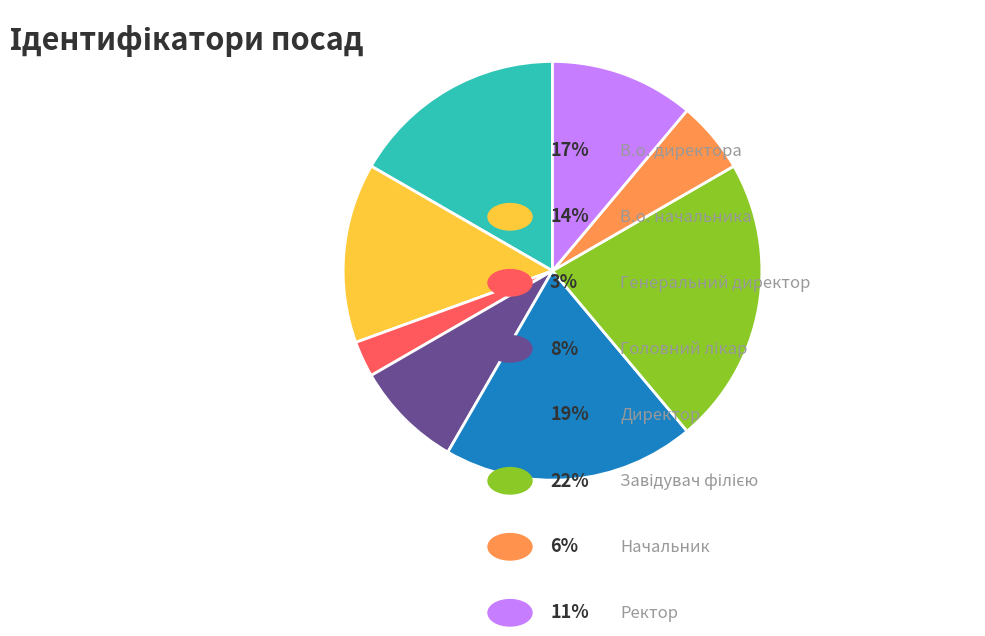

Count the number of slices in the pie.

8